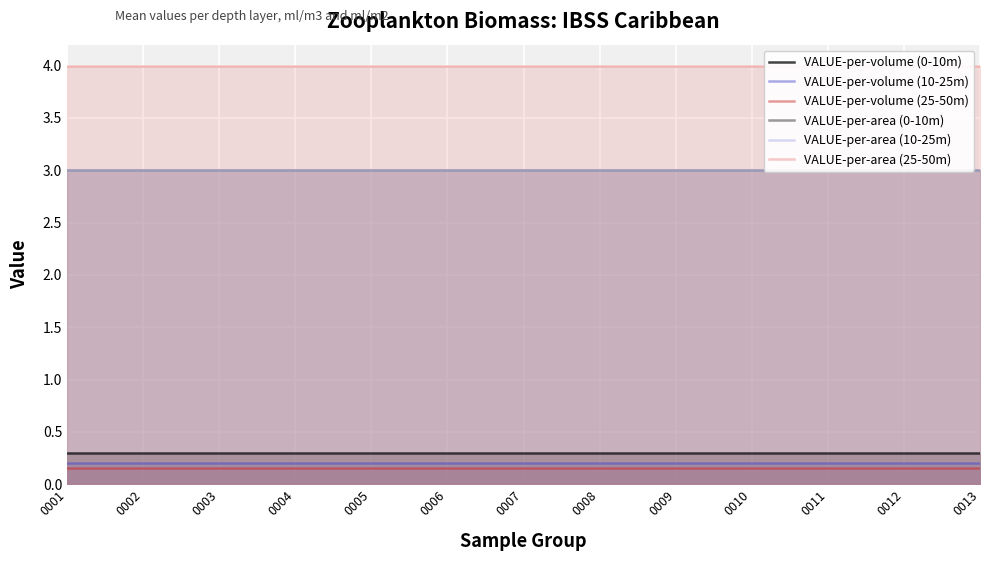

True or false: VALUE-per-volume (10-25m) and VALUE-per-volume (25-50m) intersect in this chart.

False